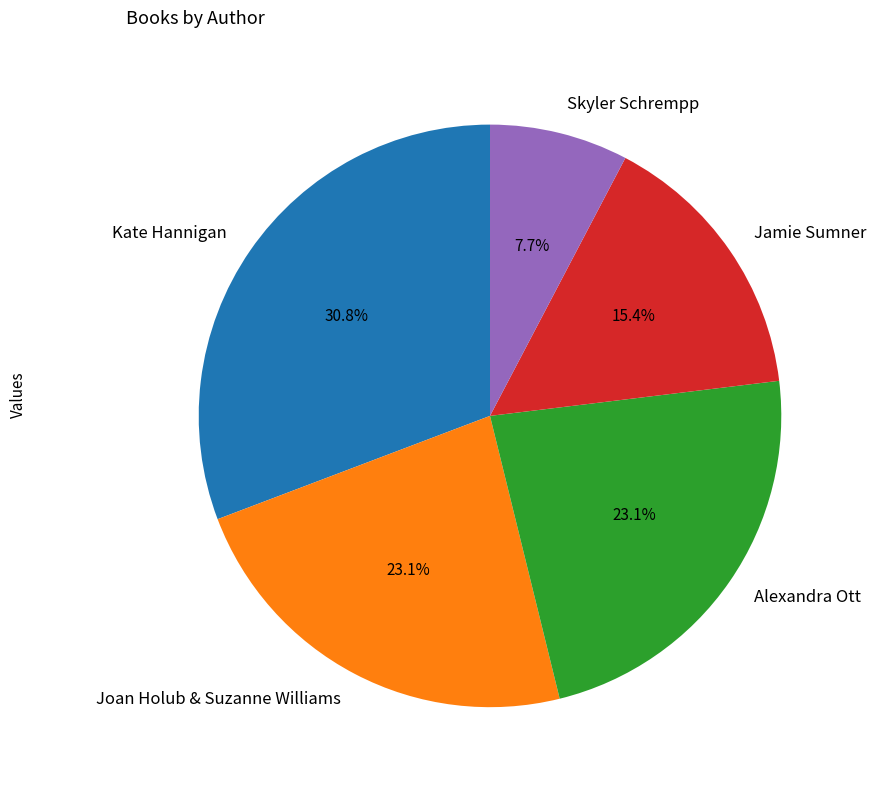

How much of the chart is everything except Kate Hannigan?

69.2%